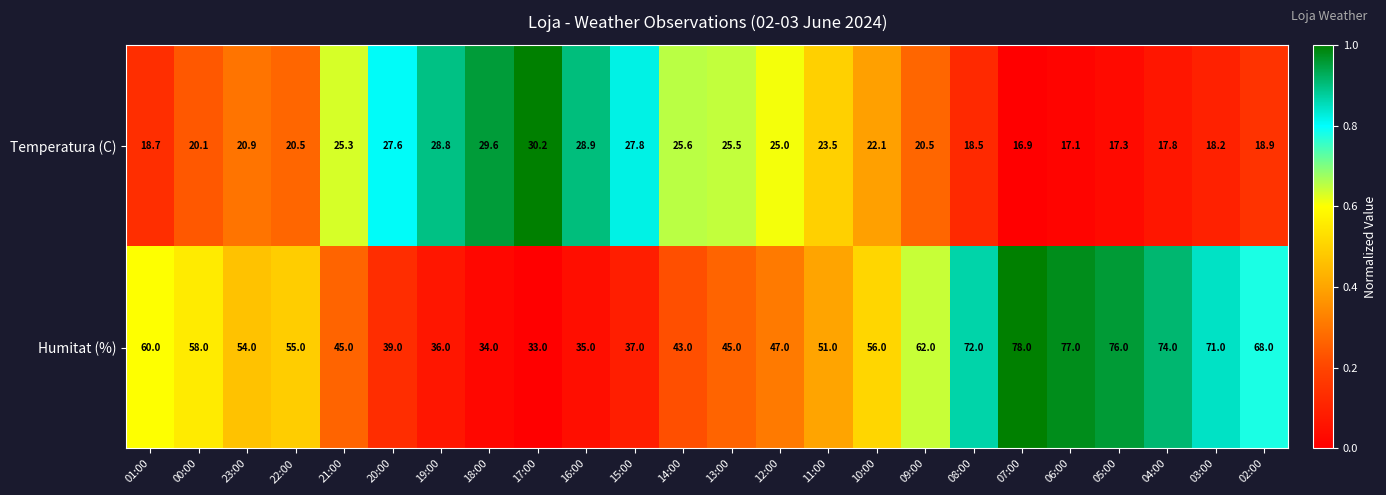

What is the sum of all Humitat (%) values?

1306.0